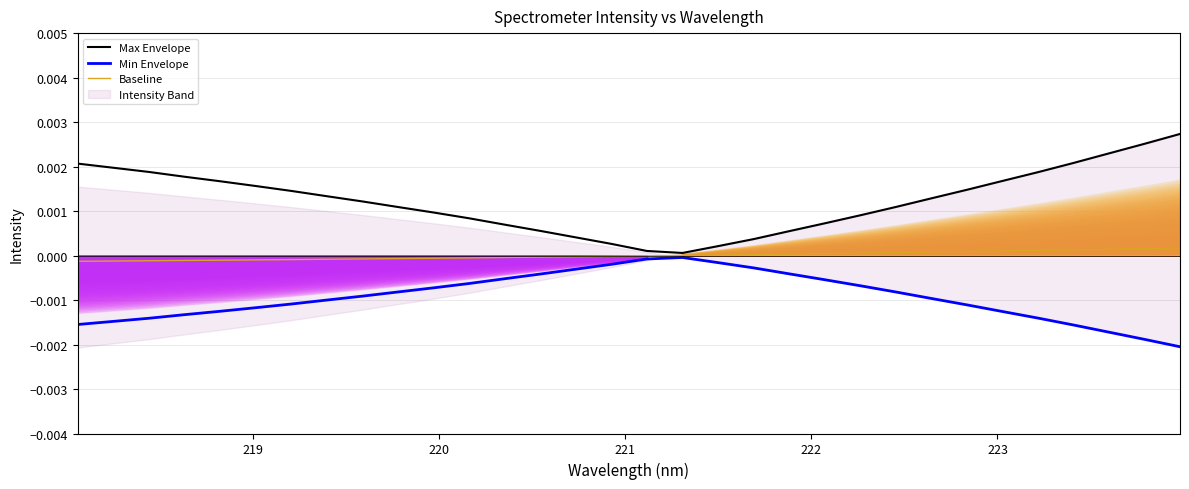

How many lines are shown in the chart?

3